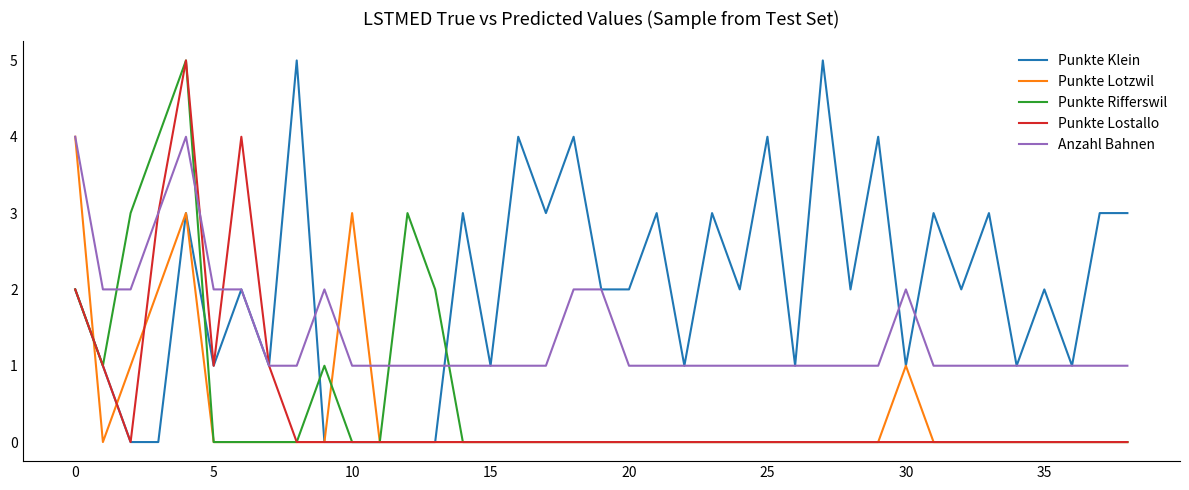

Reading left to right, extract all data points from this chart.

Punkte Klein: 2	1	0	0	3	1	2	1	5	0	0	0	0	0	3	1	4	3	4	2	2	3	1	3	2	4	1	5	2	4	1	3	2	3	1	2	1	3	3
Punkte Lotzwil: 4	0	1	2	3	0	0	0	0	0	3	0	0	0	0	0	0	0	0	0	0	0	0	0	0	0	0	0	0	0	1	0	0	0	0	0	0	0	0
Punkte Rifferswil: 2	1	3	4	5	0	0	0	0	1	0	0	3	2	0	0	0	0	0	0	0	0	0	0	0	0	0	0	0	0	0	0	0	0	0	0	0	0	0
Punkte Lostallo: 2	1	0	3	5	1	4	1	0	0	0	0	0	0	0	0	0	0	0	0	0	0	0	0	0	0	0	0	0	0	0	0	0	0	0	0	0	0	0
Anzahl Bahnen: 4	2	2	3	4	2	2	1	1	2	1	1	1	1	1	1	1	1	2	2	1	1	1	1	1	1	1	1	1	1	2	1	1	1	1	1	1	1	1